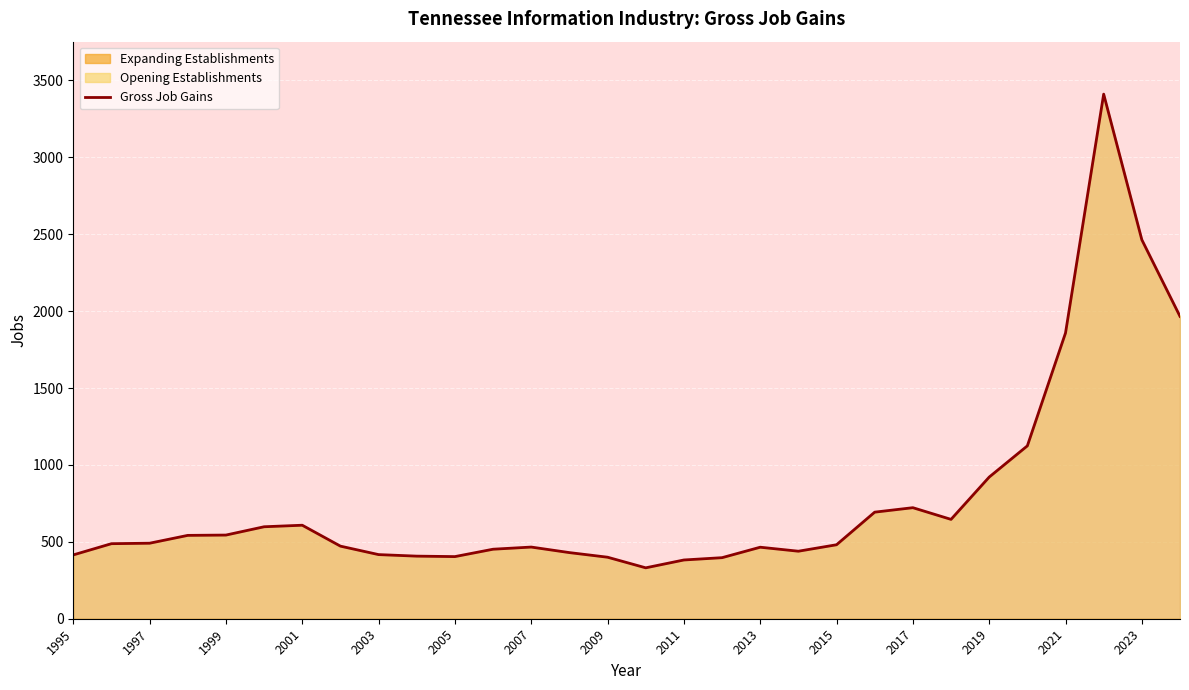

Between 15 and 2015, which is larger?

2015